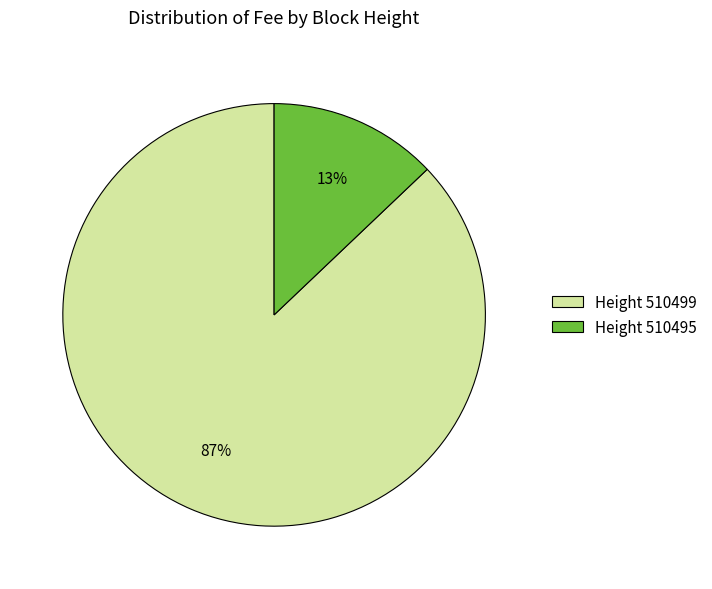

Do Height 510495 and Height 510499 together represent more than half of the pie?

Yes